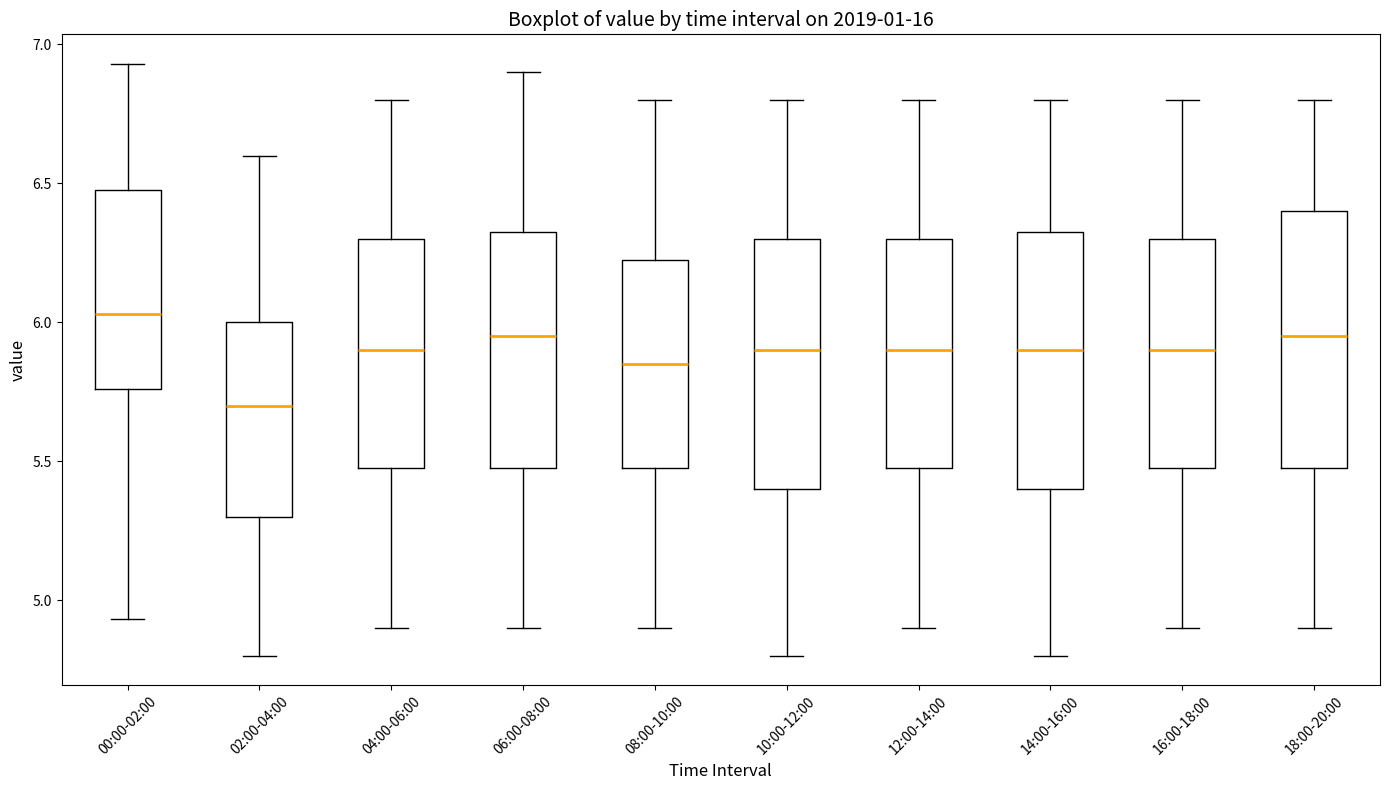

Where is the upper edge of the box for 16:00-18:00 on the y-axis? The values are not printed on the chart, so give them approximately, as read against the axis.

6.30